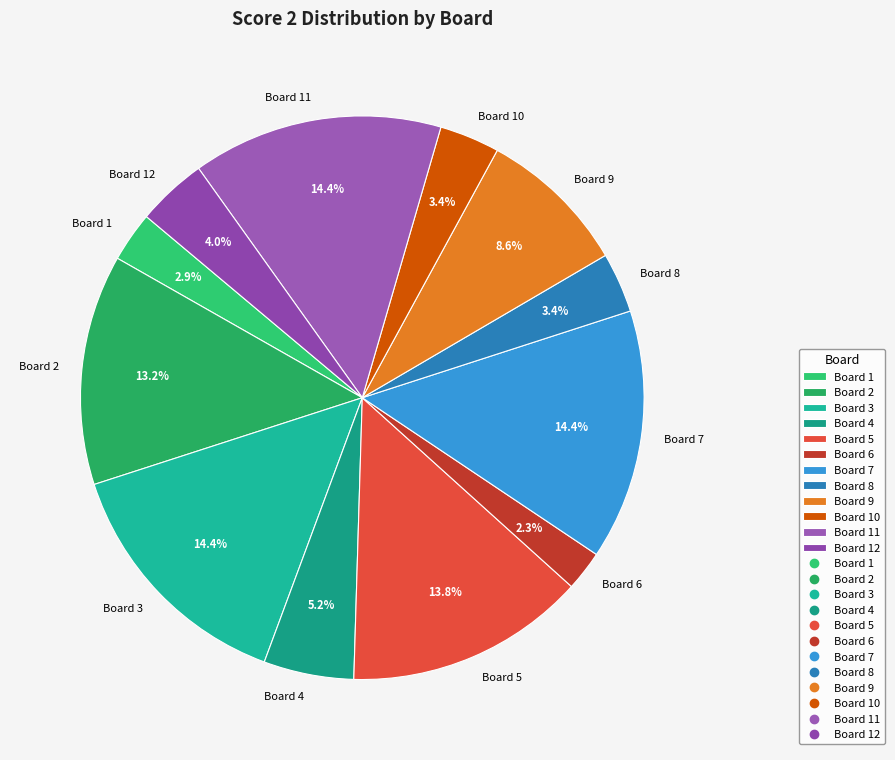

To the nearest percent, what is the average slice percentage?

8%